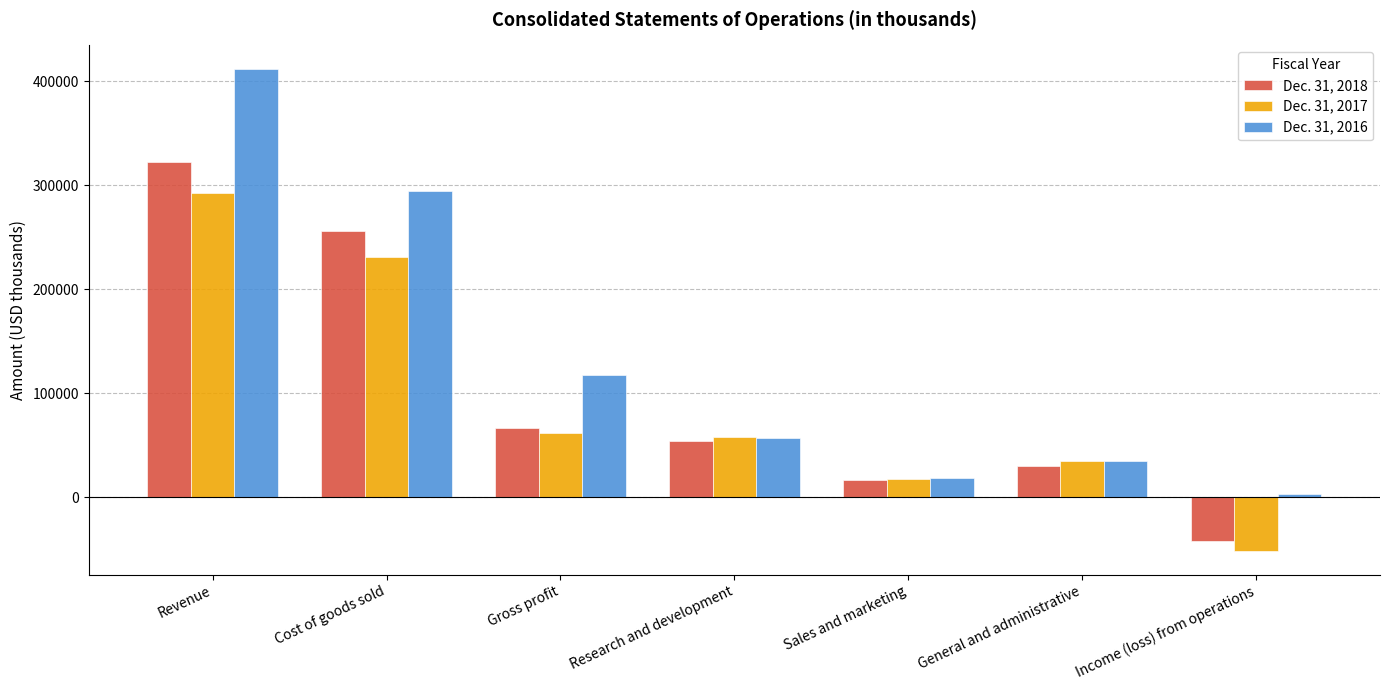

Which series has the widest spread of values?

Dec. 31, 2016